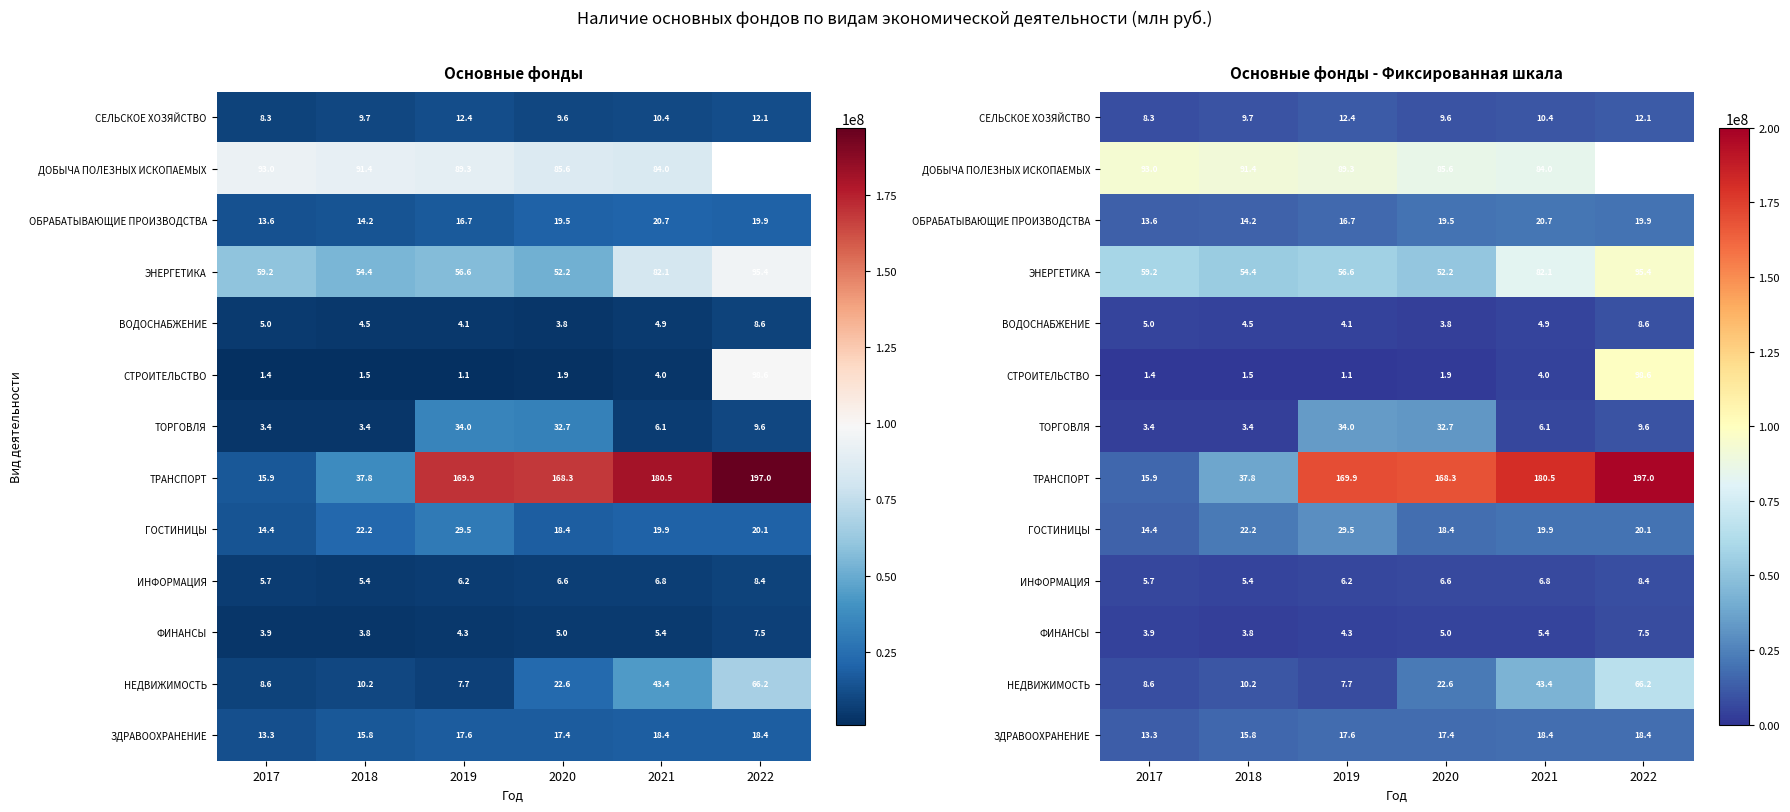

How many series are shown in this chart?

13